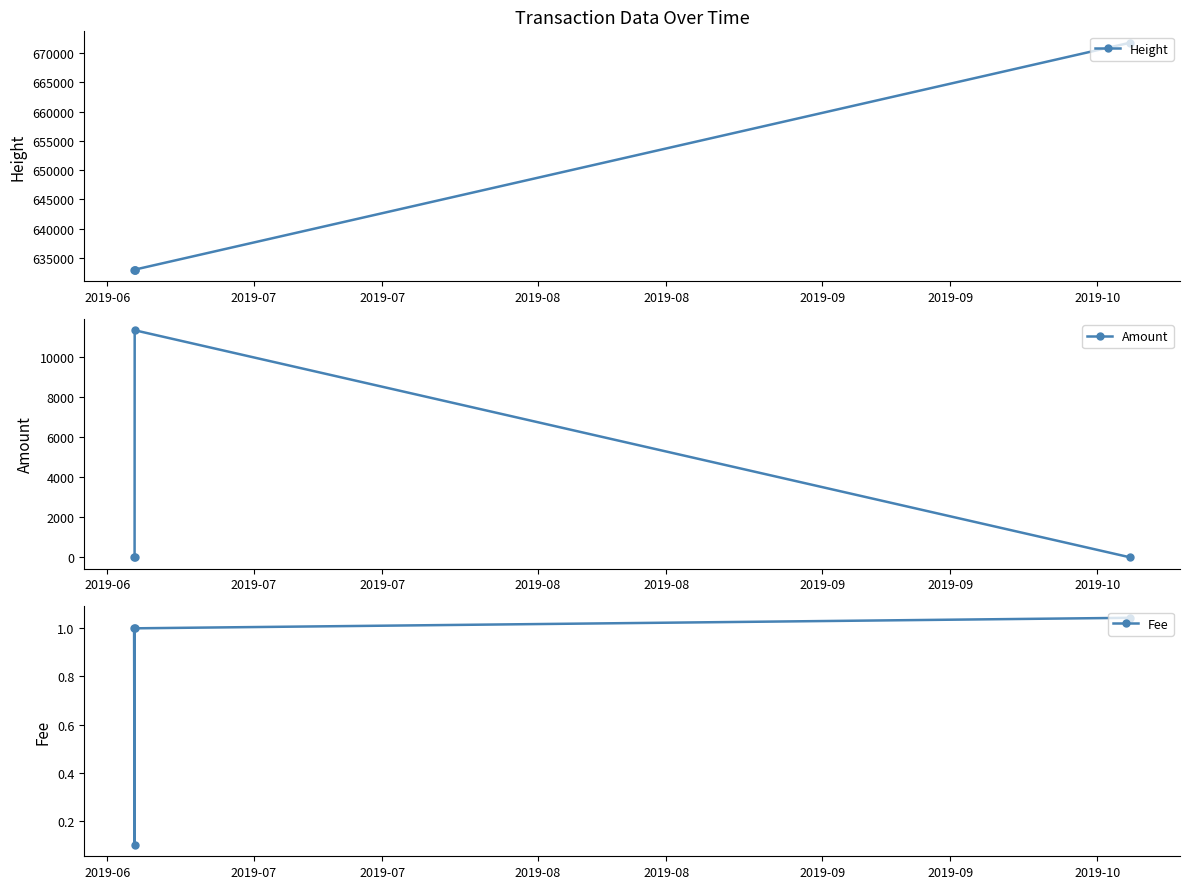

How many lines are shown in the chart?

3